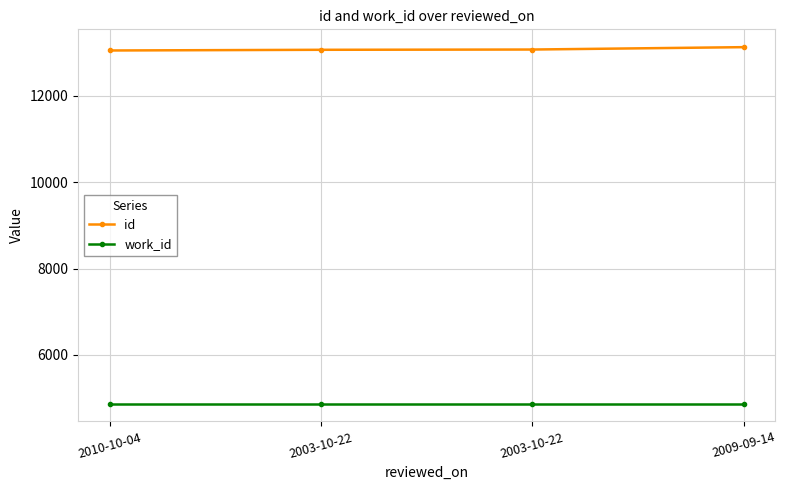

At 2003-10-22, list the series in order from smallest to largest.

work_id, id